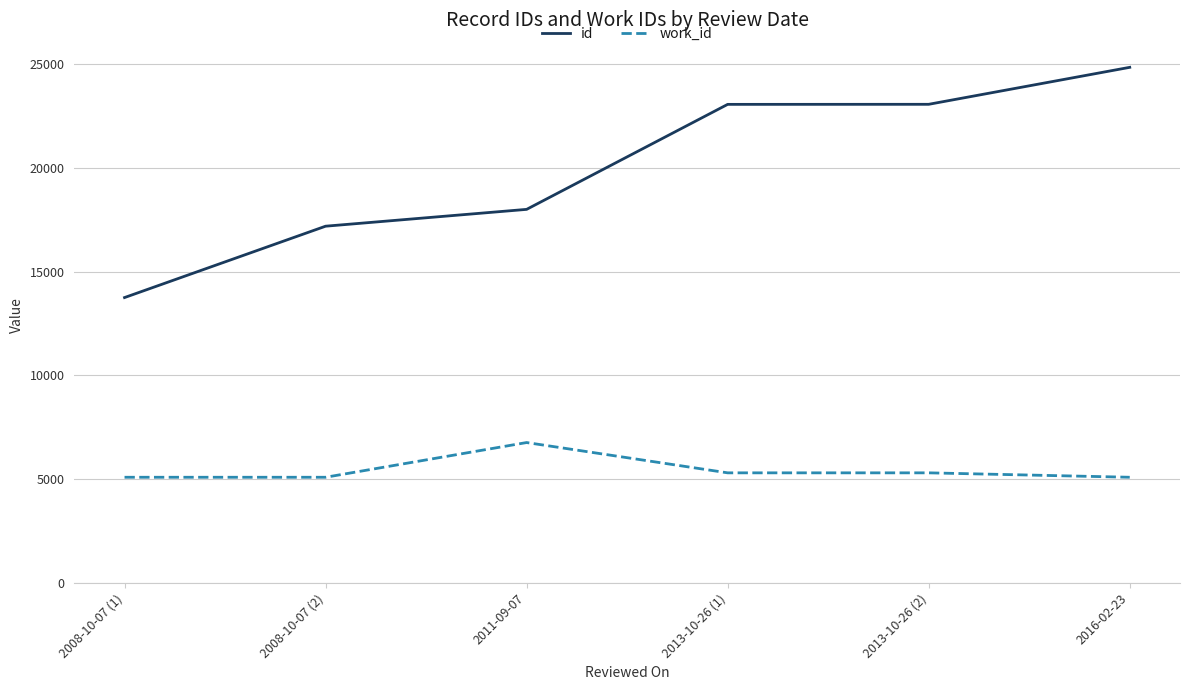

The id series shows 17187 at 2008-10-07 (2). True or false?

True